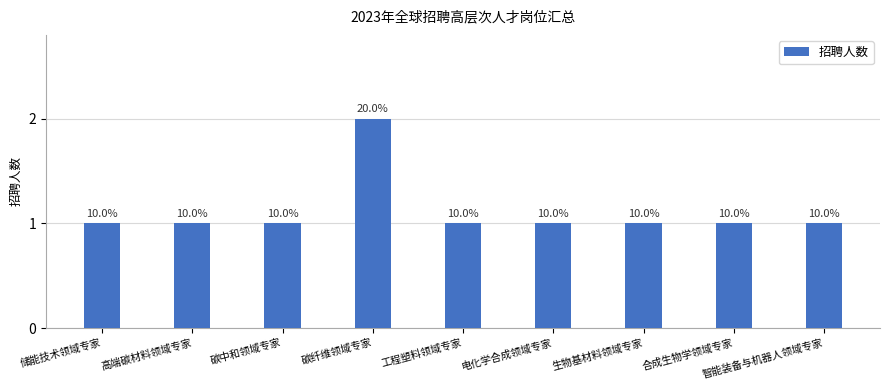

True or false: the data shows 2 at 储能技术领域专家.

False